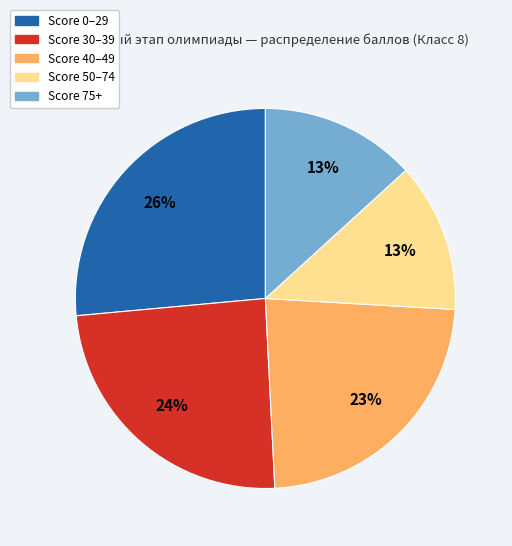

To the nearest percent, what is the average slice percentage?

20%